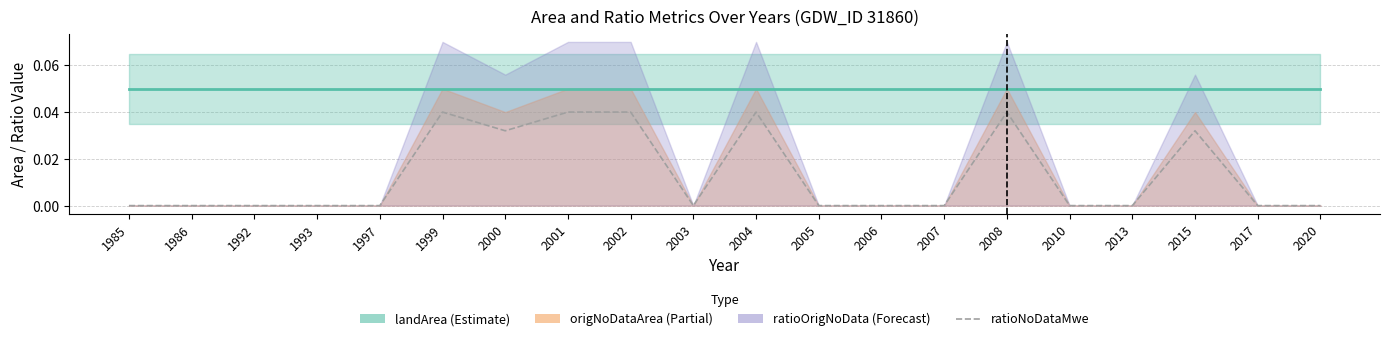

Rank the categories by origlandArea value from highest to lowest.

1985, 1986, 1992, 1993, 1997, 1999, 2000, 2001, 2002, 2003, 2004, 2005, 2006, 2007, 2008, 2010, 2013, 2015, 2017, 2020